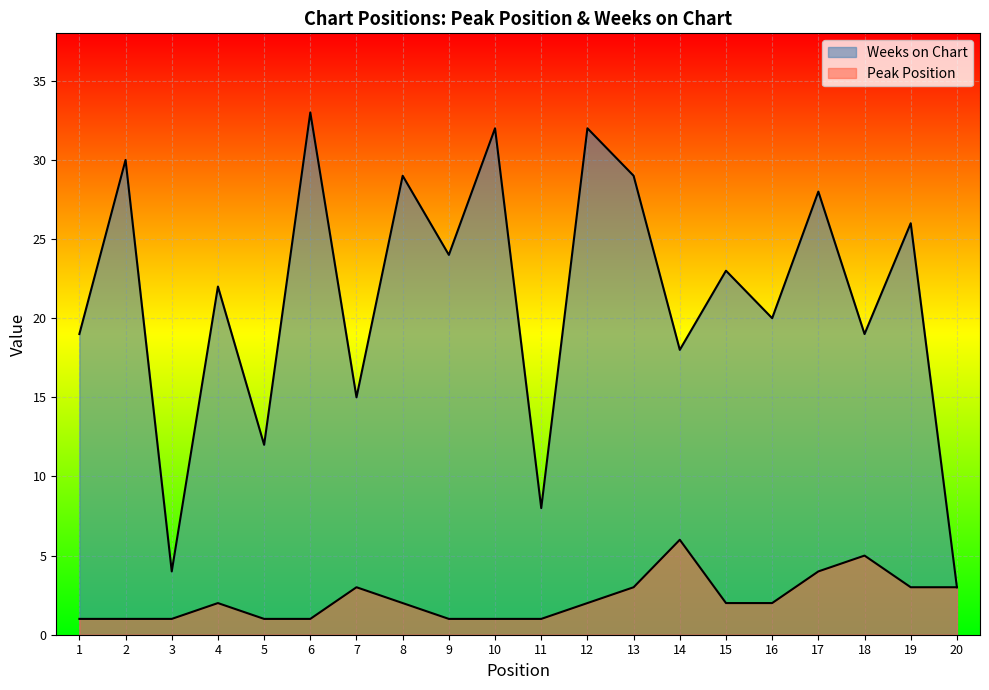

Is the value of Peak Position at 1 greater than the value of Weeks on Chart at 13?

No